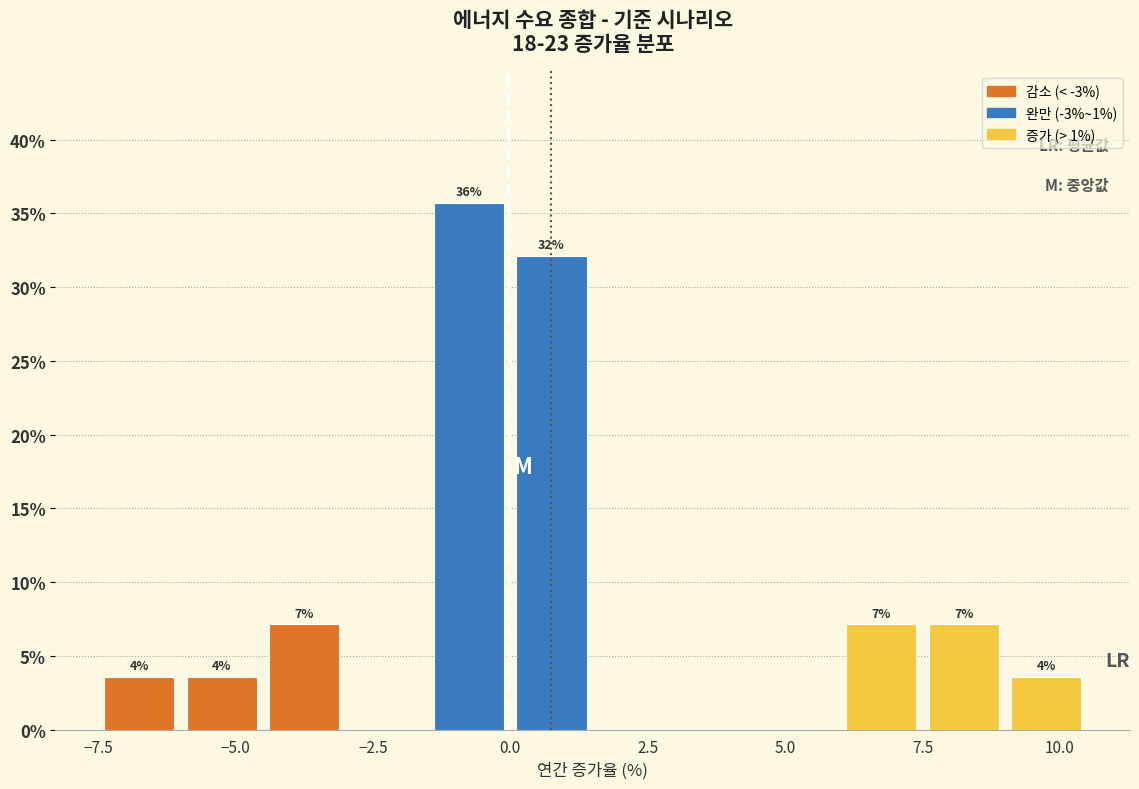

Around what value on the x-axis is the tallest bar? Give the approximate position of its centre, as read against the axis.

-0.5